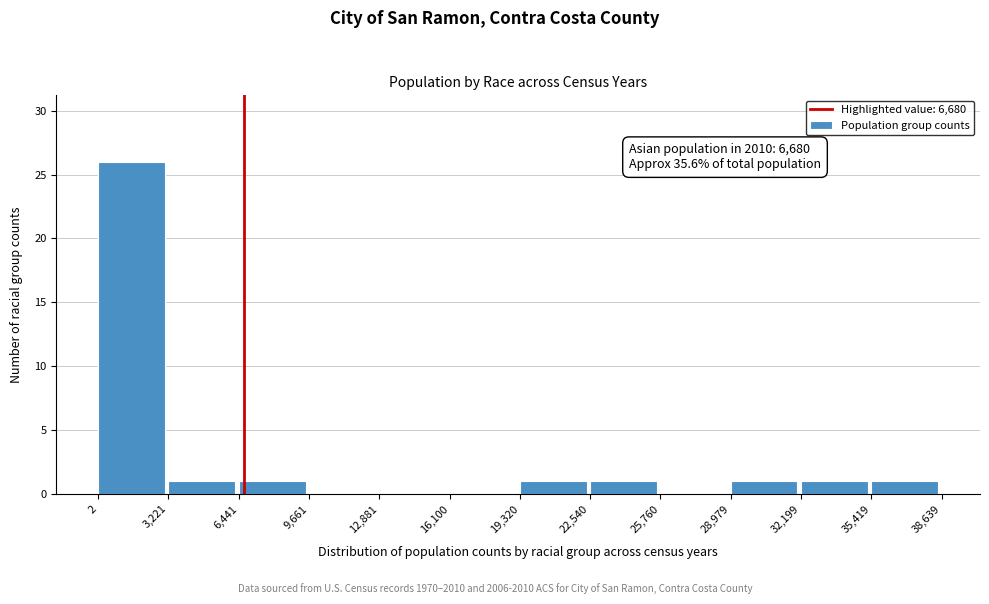

Which range on the x-axis has the tallest bar?

2 to 3,221